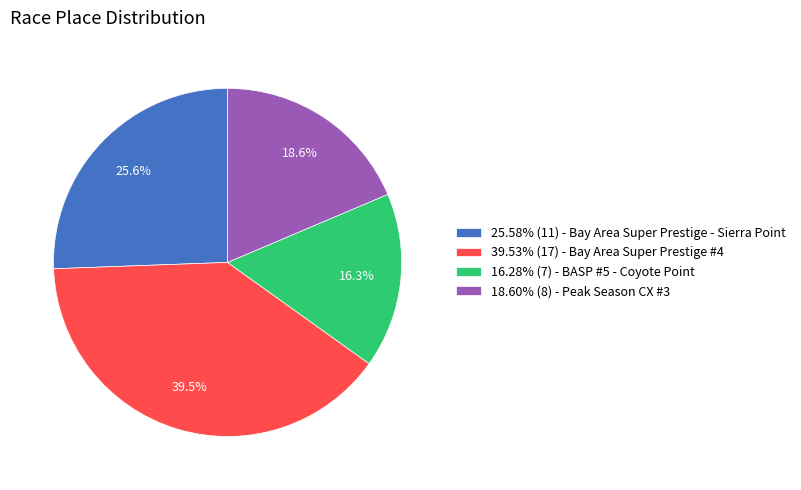

Is the sum of 25.58% (11) - Bay Area Super Prestige - Sierra Point and 18.60% (8) - Peak Season CX #3 greater than half?

No